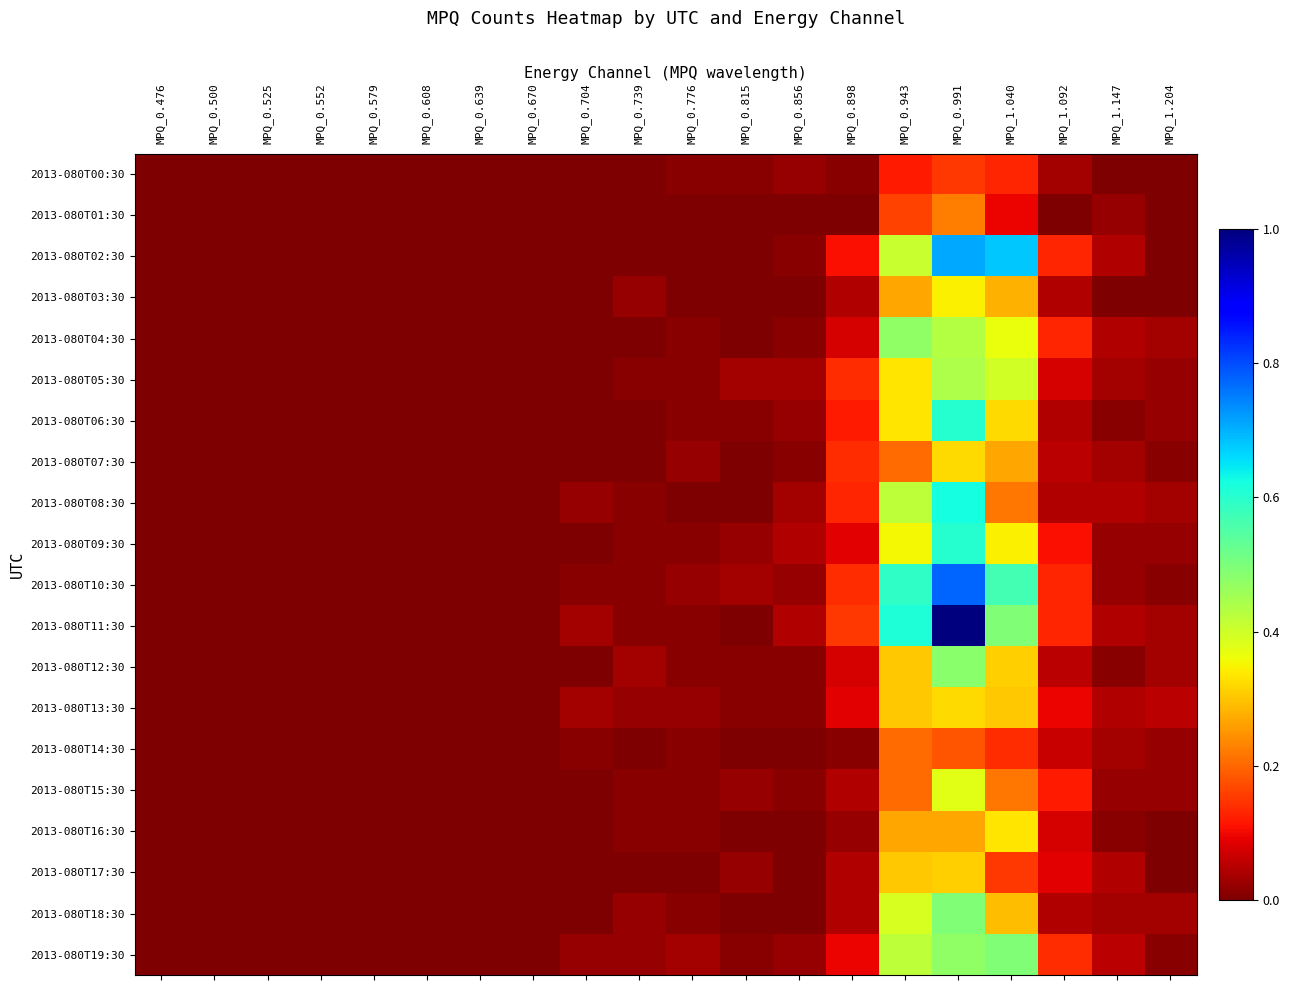

At how many categories does at least one series exceed 0?

12